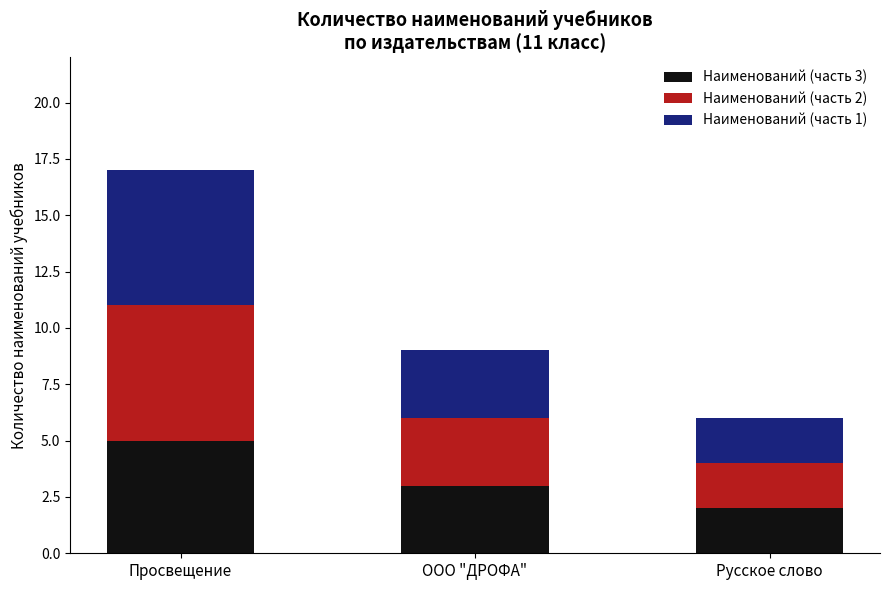

The Наименований (часть 3) series shows 3 at Просвещение. True or false?

False